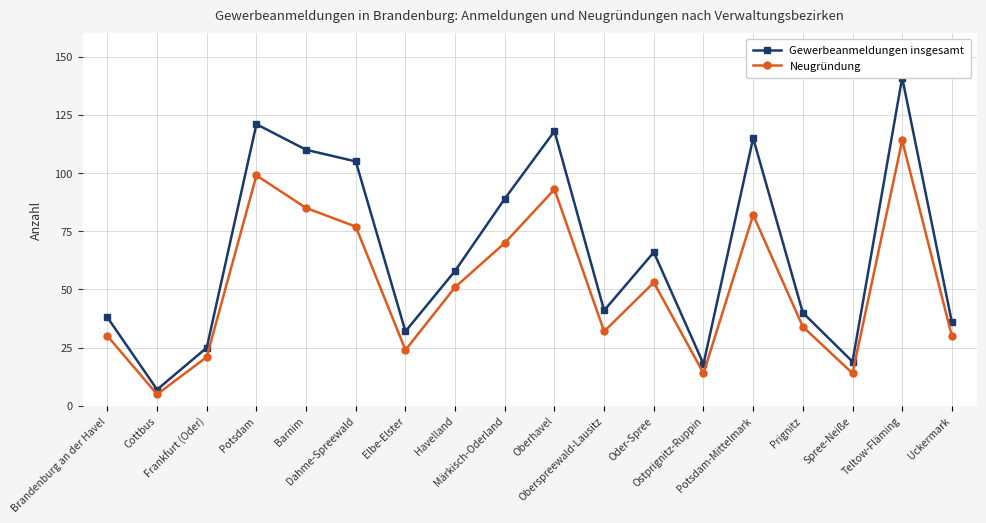

List the series in order of their peak value, lowest first.

Neugründung, Gewerbeanmeldungen insgesamt